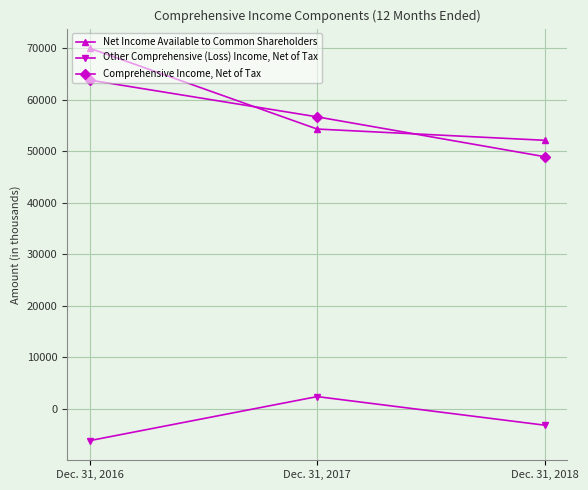

Which series has the largest total across all categories?

Net Income Available to Common Shareholders